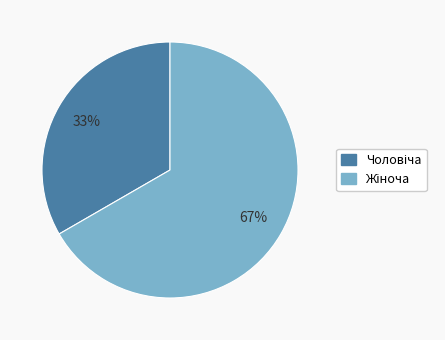

Is there a majority slice in this chart?

Yes